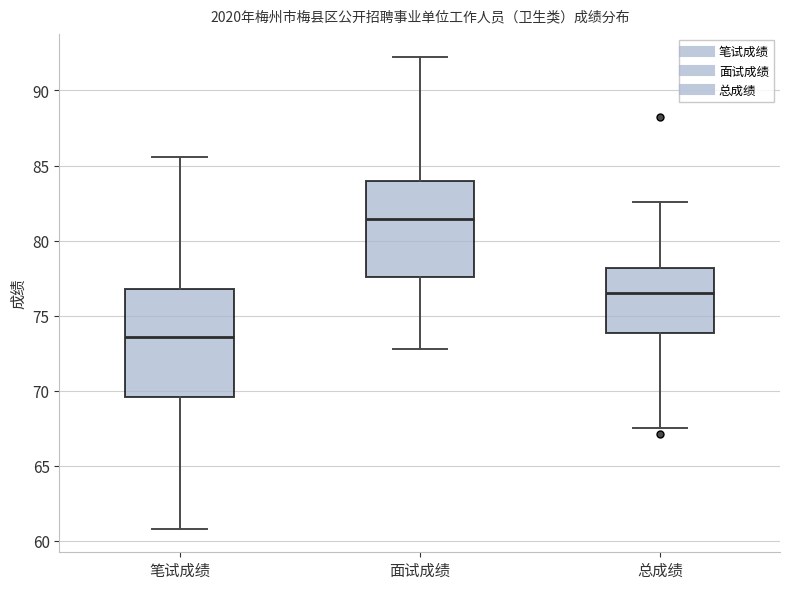

Reading left to right, read every box against the y-axis: the position of its median line, the range the box covers, and the ends of its whiskers. The values are not printed on the chart, so give them approximately, as read against the axis.

笔试成绩: median 73.5, box 69.5 to 77.0, whiskers 61.0 to 85.5
面试成绩: median 81.5, box 77.5 to 84.0, whiskers 73.0 to 92.0
总成绩: median 76.5, box 74.0 to 78.0, whiskers 67.5 to 82.5